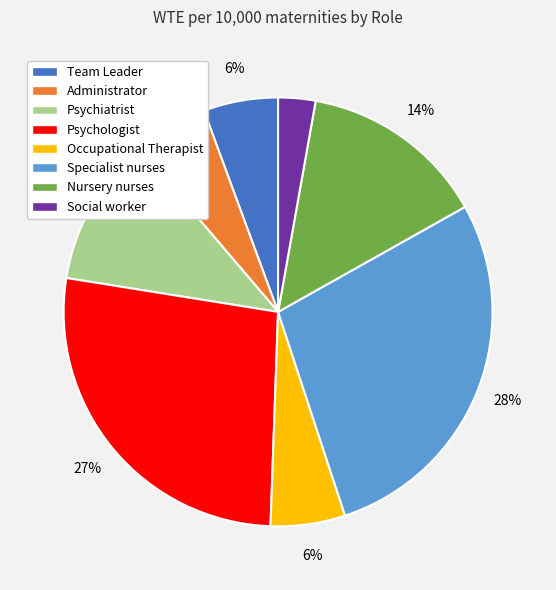

To the nearest percent, what is the difference between the Nursery nurses and Specialist nurses slice percentages?

14%